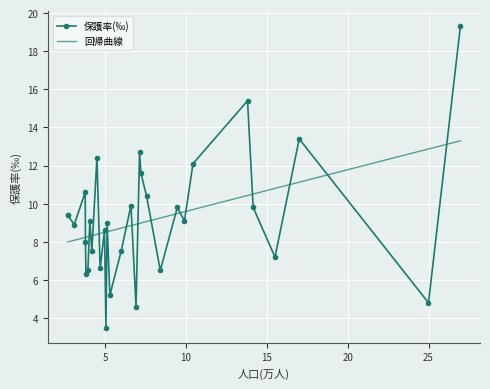

What is the sum of all 保護率(‰) values?

285.1